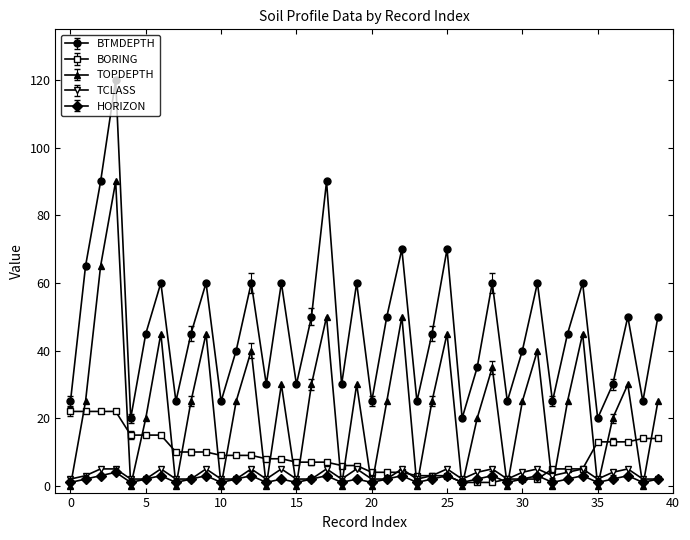

True or false: TCLASS has more than 1 interior local peaks.

True